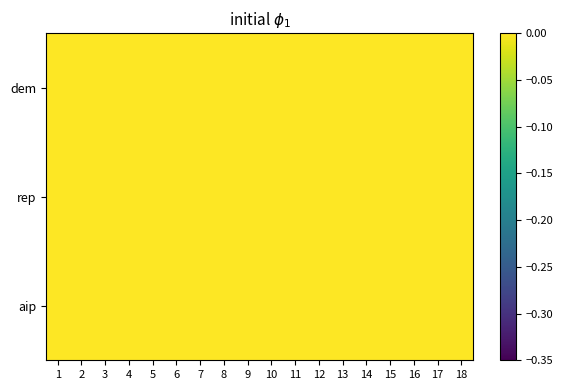

At which category is the sum across all series the highest?

13